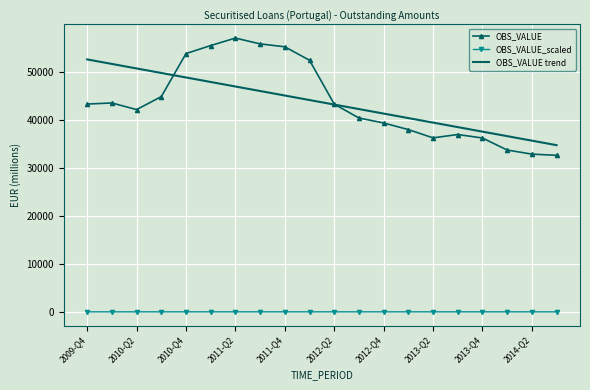

Rank the series by their maximum value, from lowest to highest.

OBS_VALUE_scaled, OBS_VALUE trend, OBS_VALUE